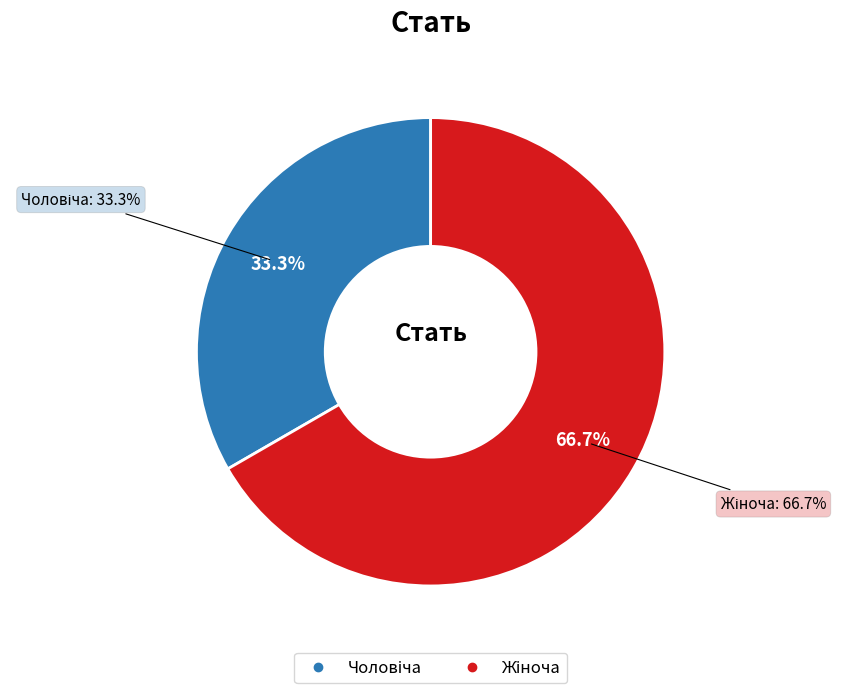

What is the change in value from Чоловіча to Жіноча?

+1